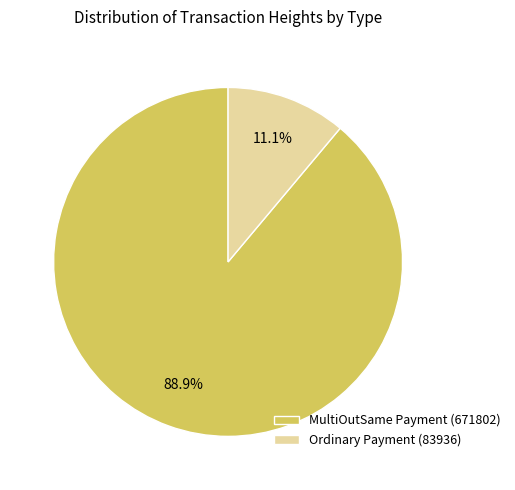

Is it true that MultiOutSame Payment (671802) is 89% of the pie?

True